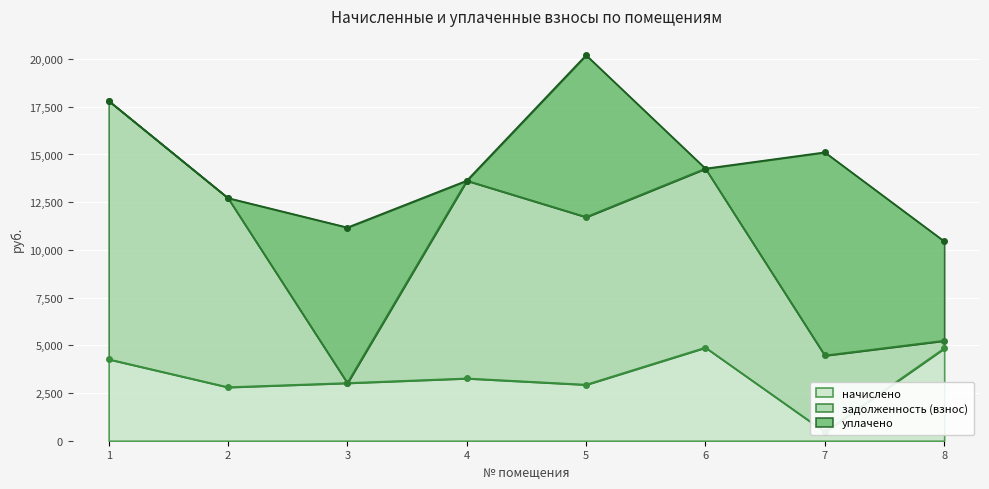

At which label does задолженность (взнос) first exceed 9378?

1